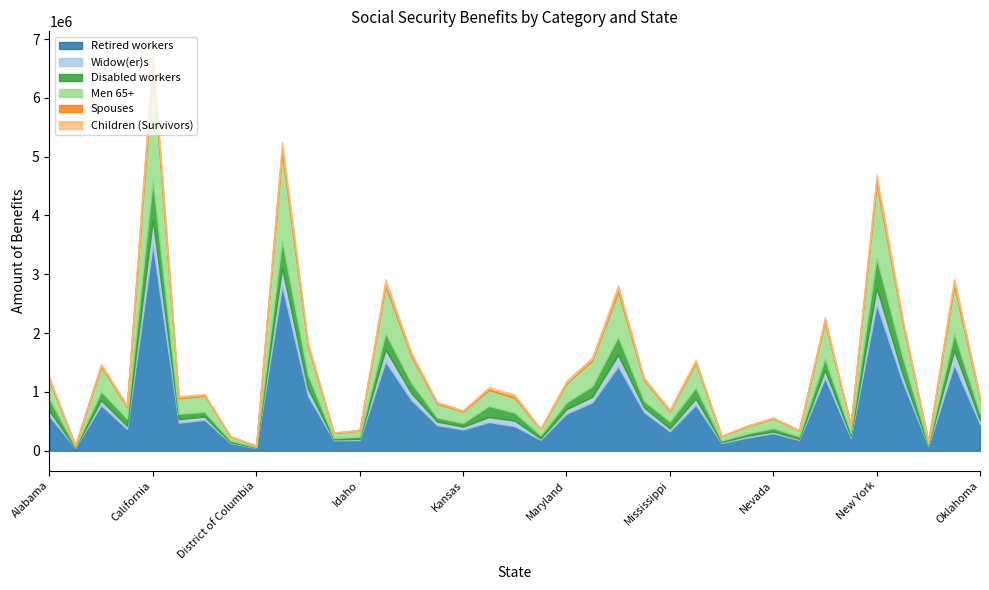

True or false: Disabled workers and Retired workers intersect in this chart.

False